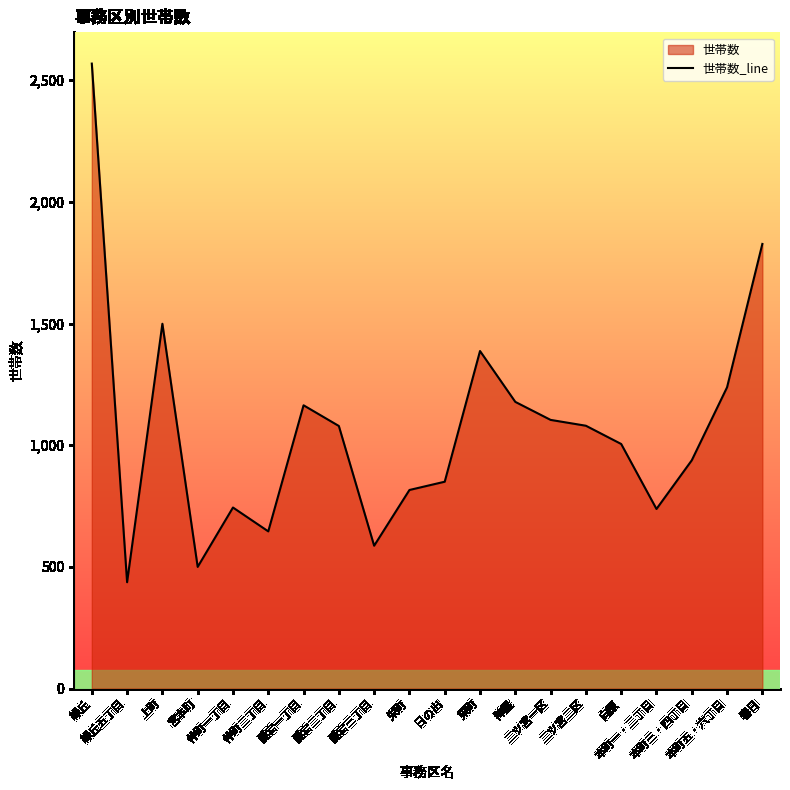

How many categories are shown in the chart?

20